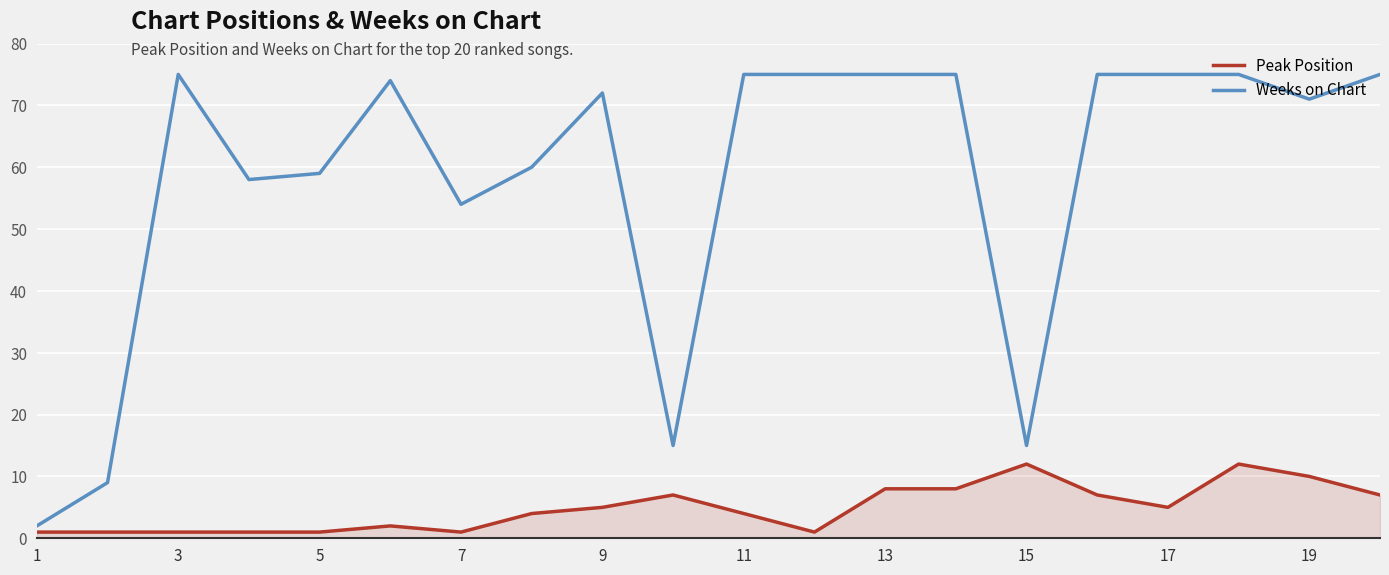

Which series has the largest range (max minus min)?

Weeks on Chart